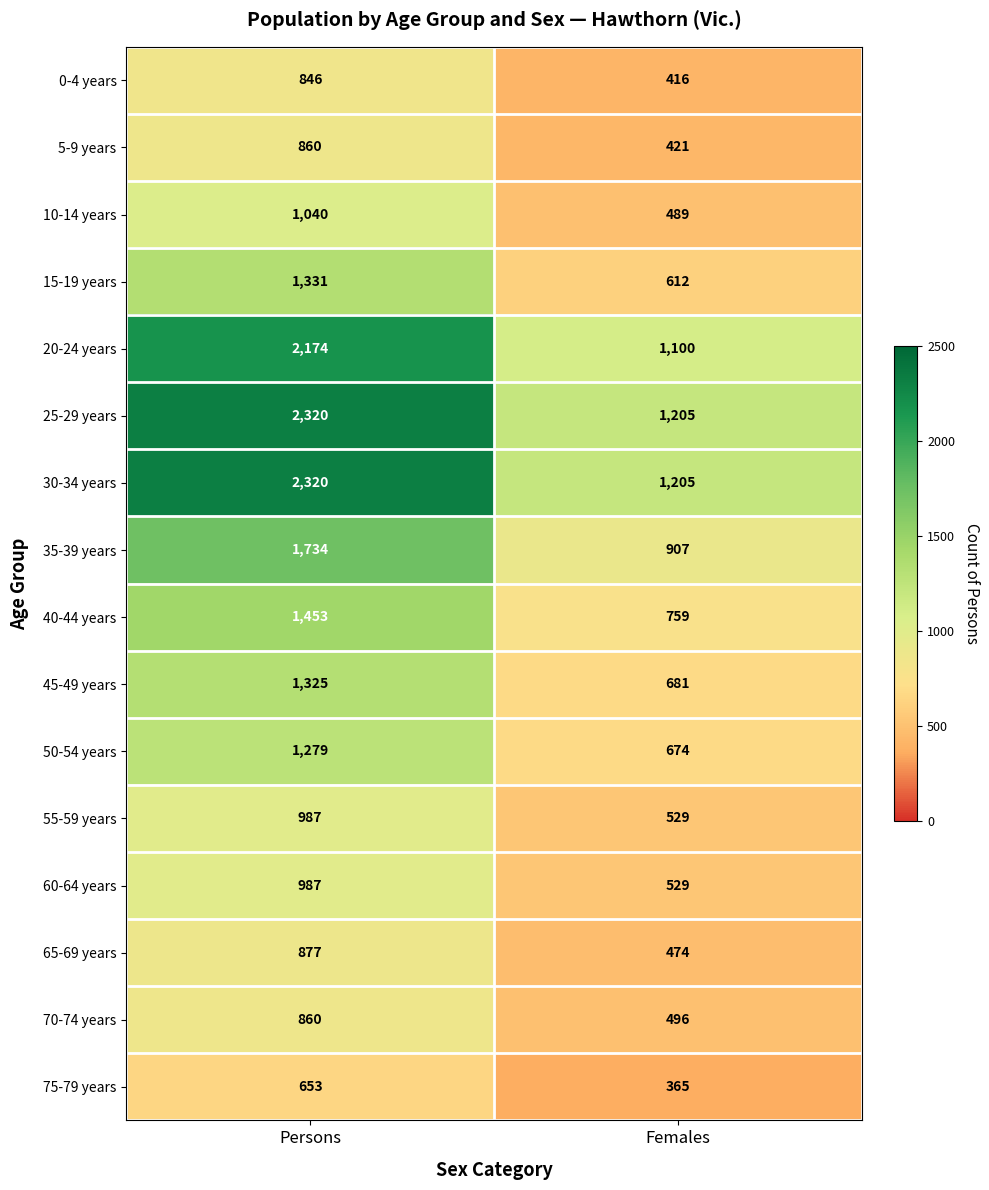

What is the approximate value of 10-14 years at Females, to the nearest 10?

490